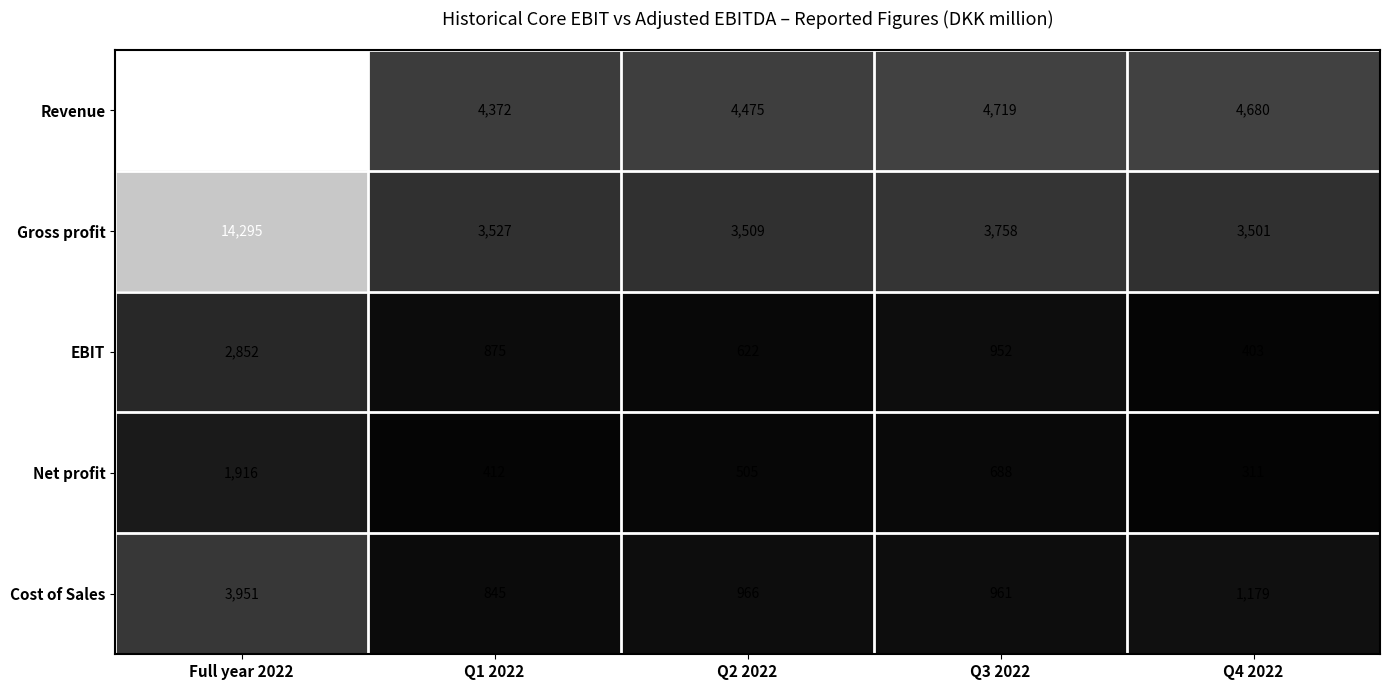

Reading right to left, transcribe all the data shown in this chart.

Revenue: Q4 2022=4680	Q3 2022=4719	Q2 2022=4475	Q1 2022=4372	Full year 2022=18246
Gross profit: Q4 2022=3501	Q3 2022=3758	Q2 2022=3509	Q1 2022=3527	Full year 2022=14295
EBIT: Q4 2022=403	Q3 2022=952	Q2 2022=622	Q1 2022=875	Full year 2022=2852
Net profit: Q4 2022=311	Q3 2022=688	Q2 2022=505	Q1 2022=412	Full year 2022=1916
Cost of Sales: Q4 2022=1179	Q3 2022=961	Q2 2022=966	Q1 2022=845	Full year 2022=3951